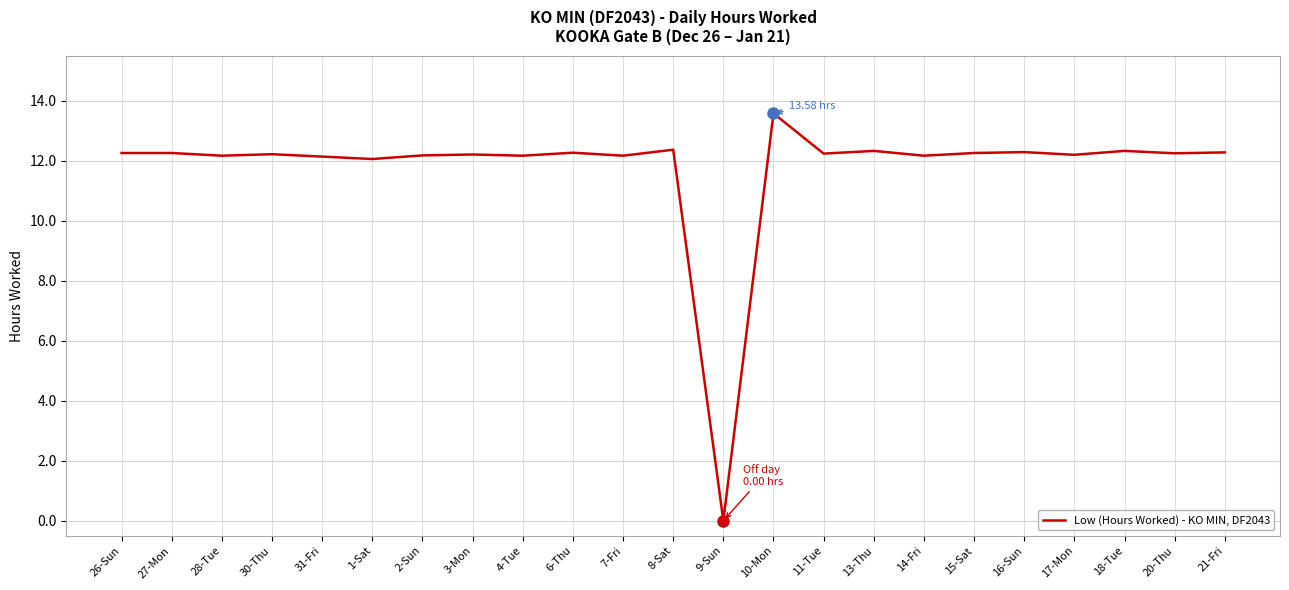

Between 16-Sun and 9-Sun, which is larger?

16-Sun